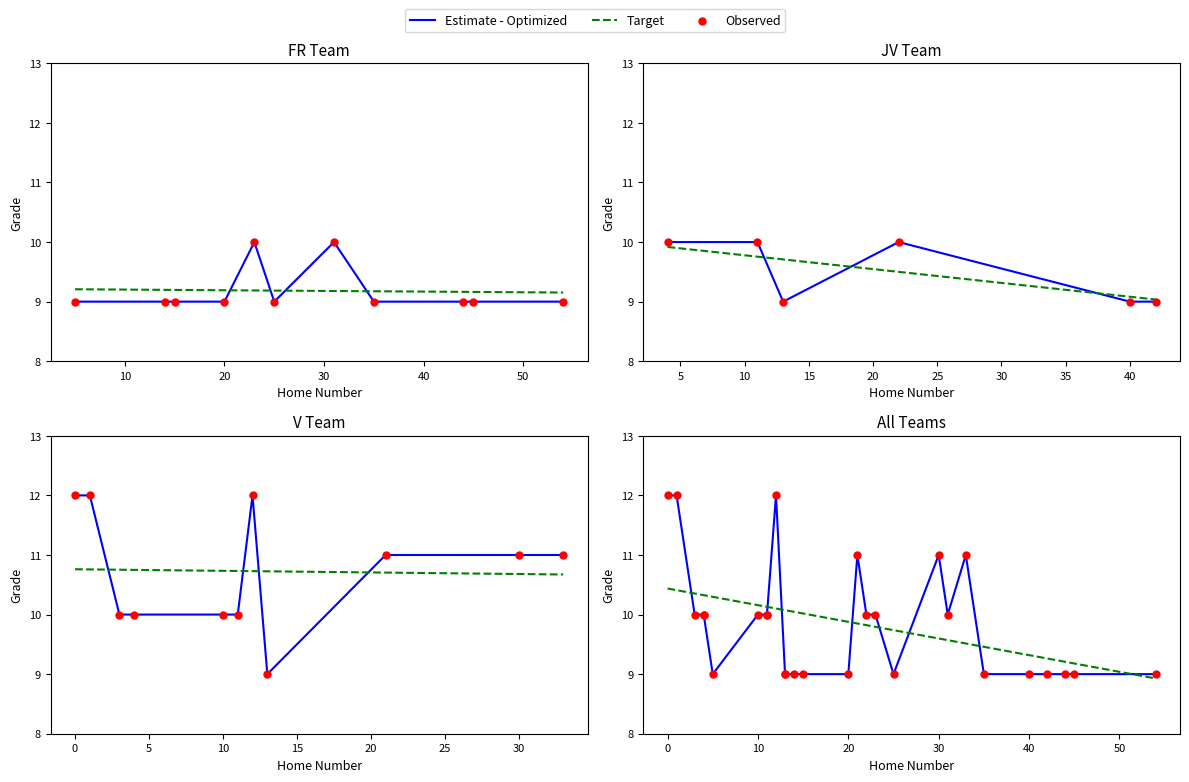

At how many categories does at least one series exceed 11?

3